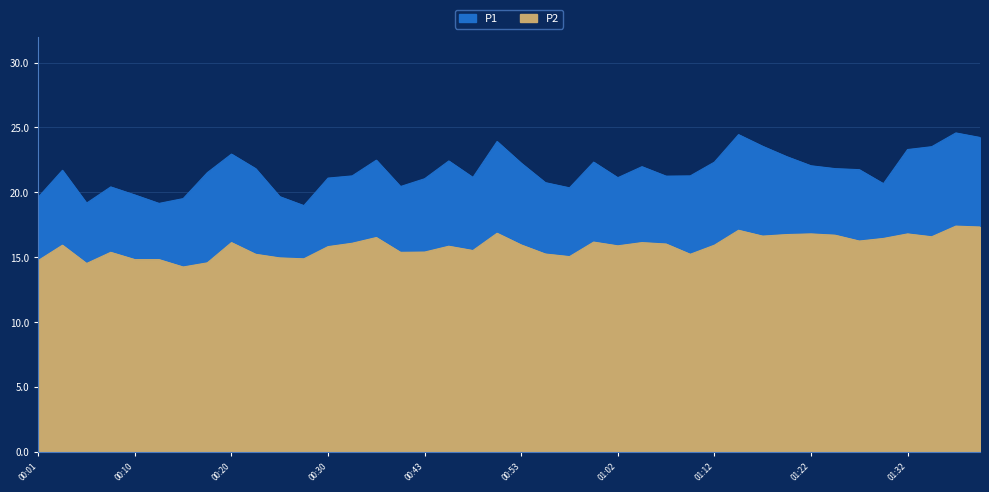

What is the spread (max minus min) of values at 00:15?

5.3